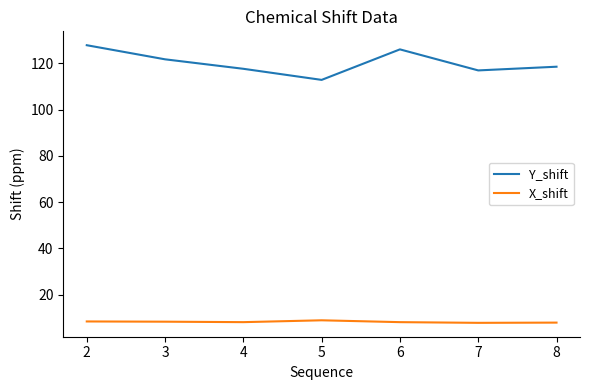

What value does the X_shift series have at 5?

8.9